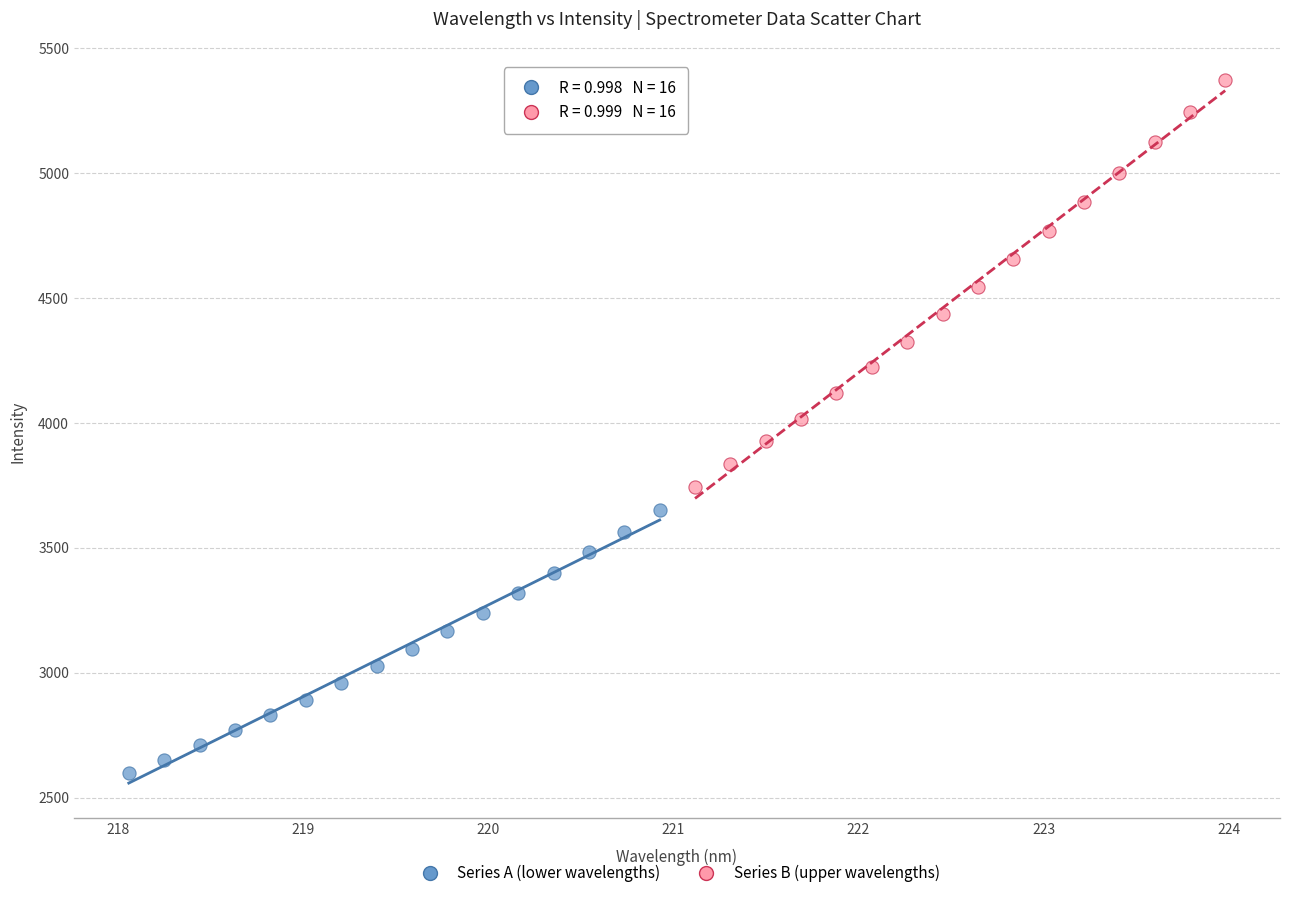

Which series reaches the maximum Y coordinate?

Series B (upper wavelengths)